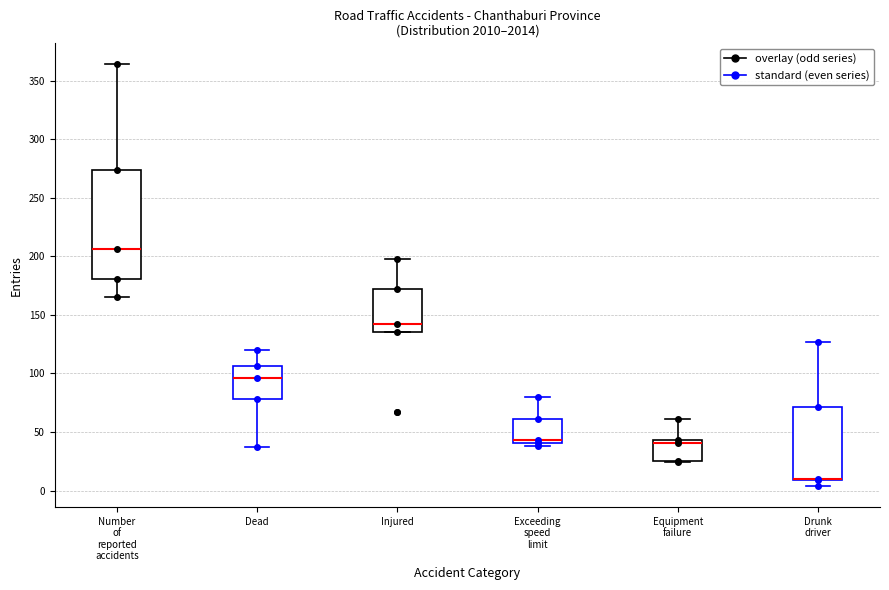

Which box is the tallest, from its lower edge to its upper edge?

Number of reported accidents